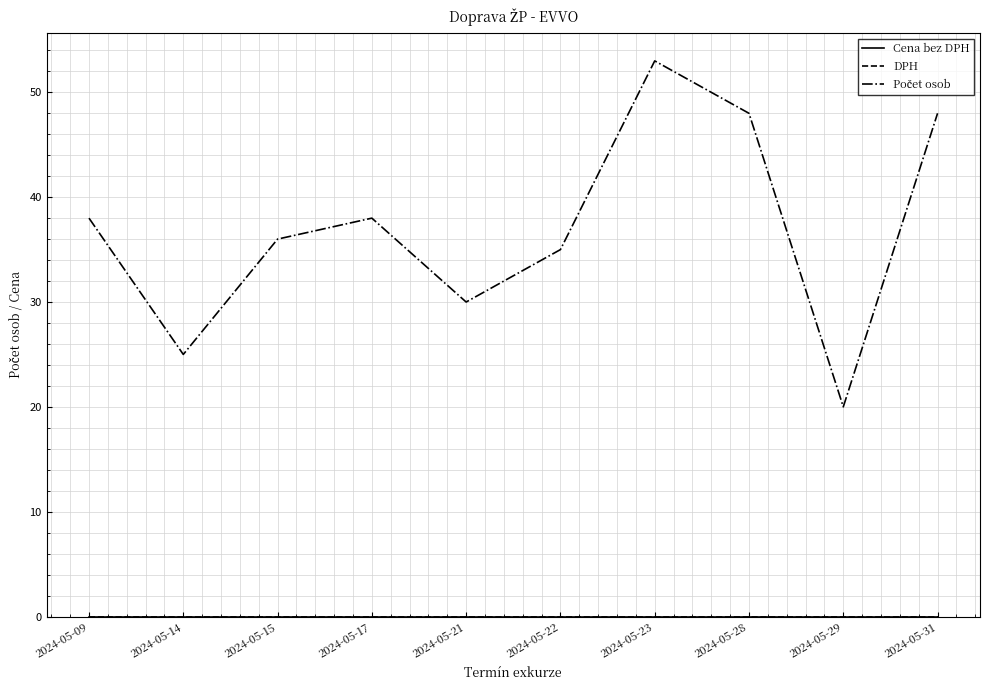

Which label corresponds to the smallest value in the chart?

2024-05-09